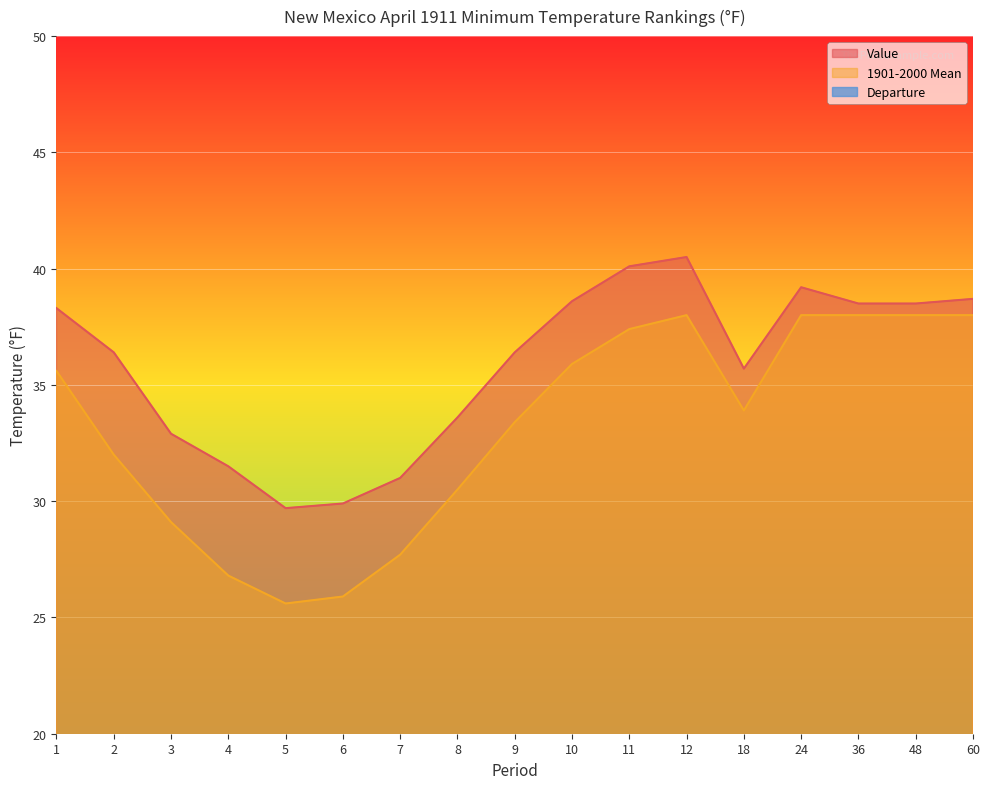

Reading left to right, transcribe all the data shown in this chart.

Value: 38.3	36.4	32.9	31.5	29.7	29.9	31.0	33.6	36.4	38.6	40.1	40.5	35.7	39.2	38.5	38.5	38.7
1901-2000 Mean: 35.6	32.0	29.1	26.8	25.6	25.9	27.7	30.5	33.4	35.9	37.4	38.0	33.9	38.0	38.0	38.0	38.0
Departure: 2.7	4.4	3.8	4.7	4.1	4.0	3.3	3.1	3.0	2.7	2.7	2.5	1.8	1.2	0.5	0.5	0.7